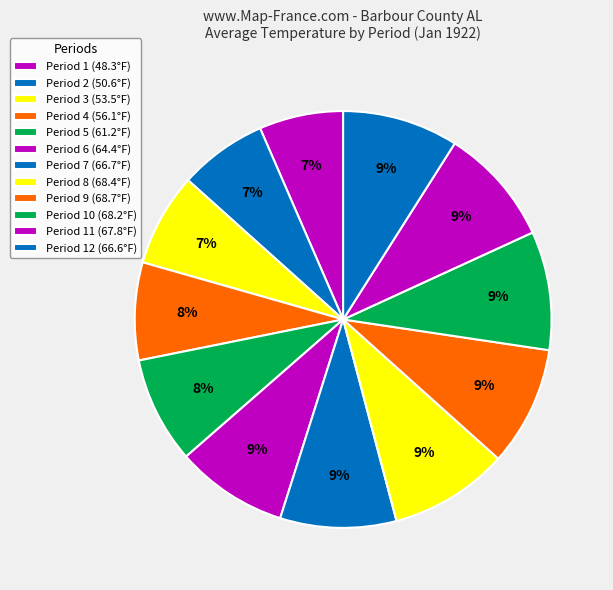

How many segments does this pie chart have?

12